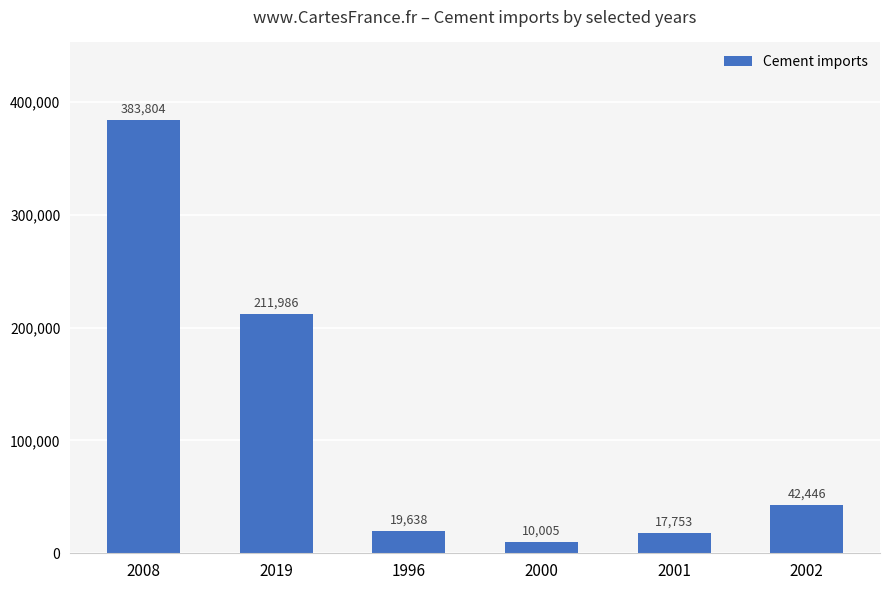

What is the difference between the maximum and minimum values?

373799.0